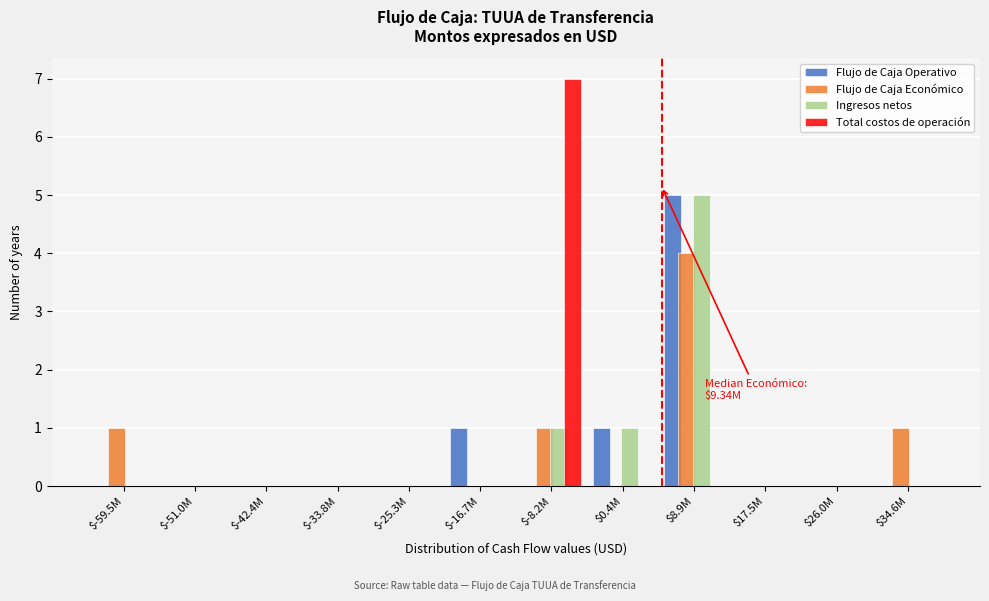

What is the maximum value for Total costos de operación?

7